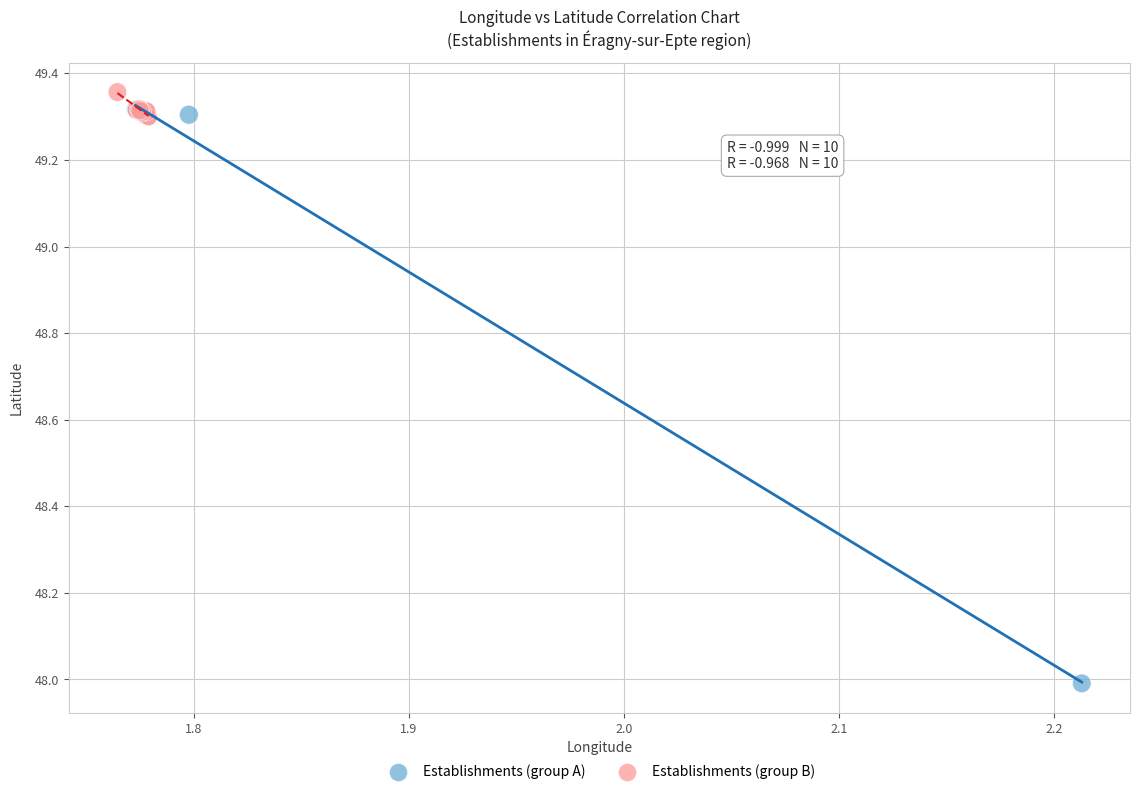

Which series reaches the minimum Y coordinate?

Establishments (group A)